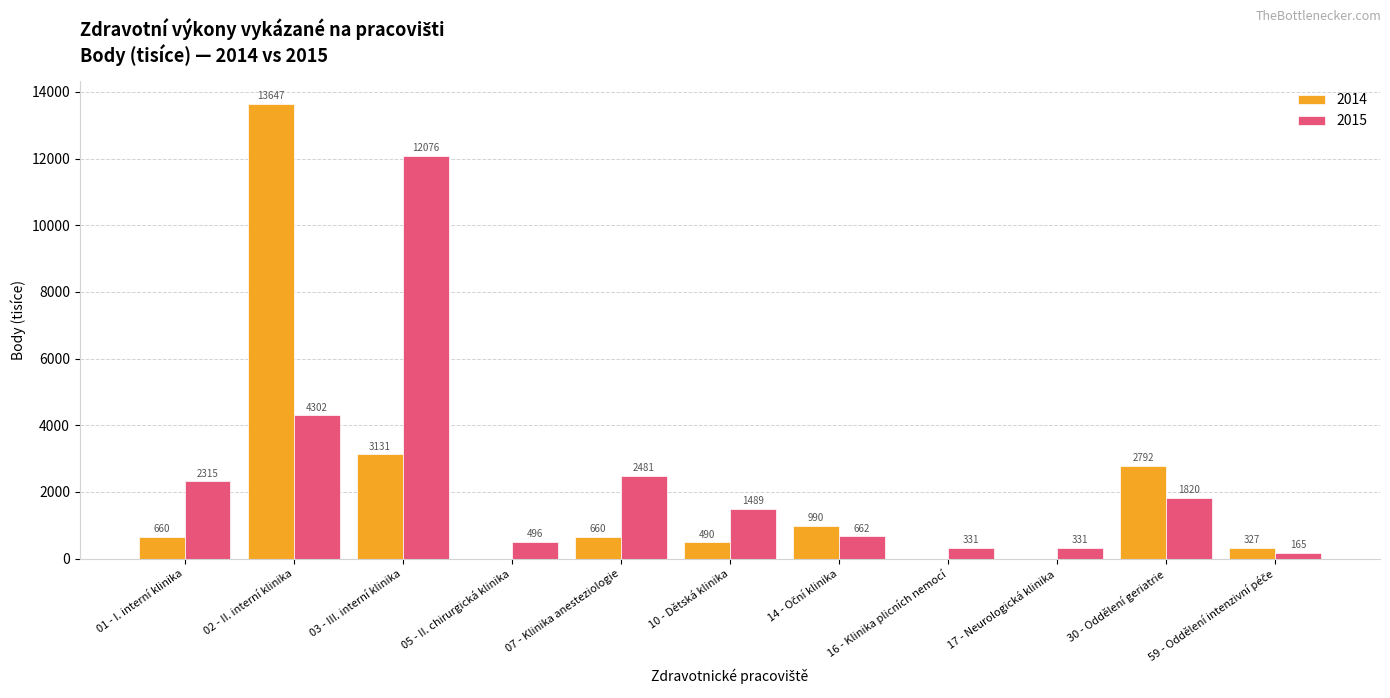

What is the sum of all 2015 values?

26468